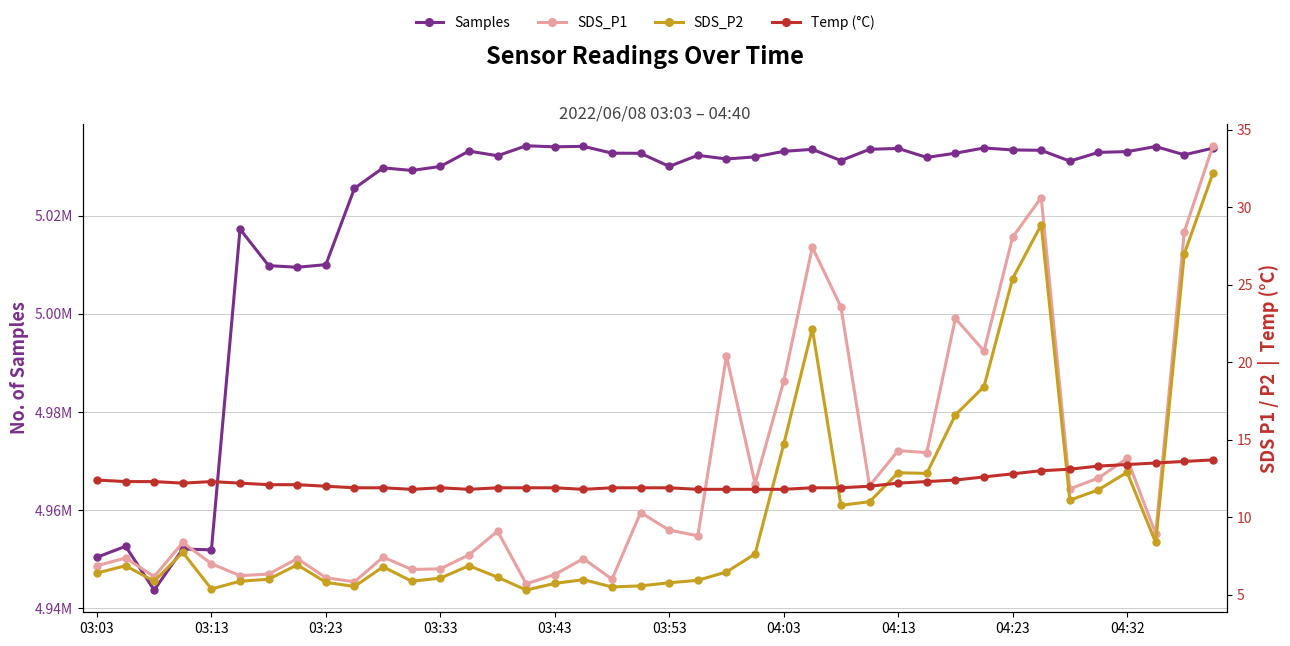

How many interior local peaks does the Temp (°C) series have?

2